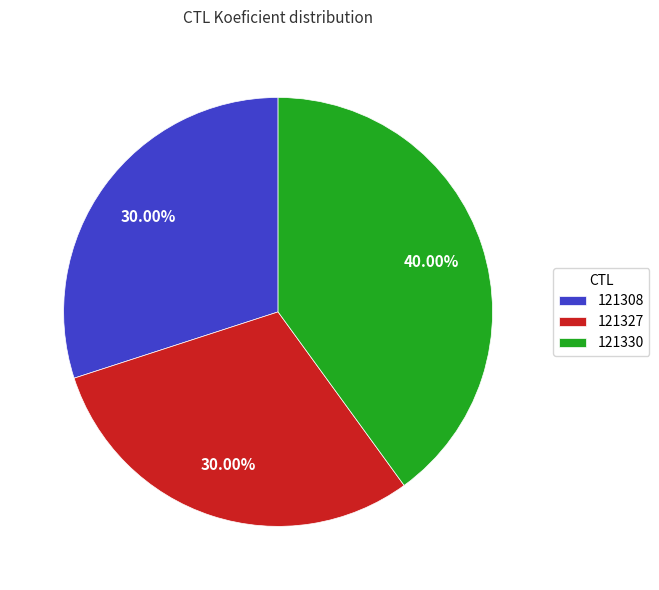

Combined, do 121308 and 121327 account for over 50%?

Yes